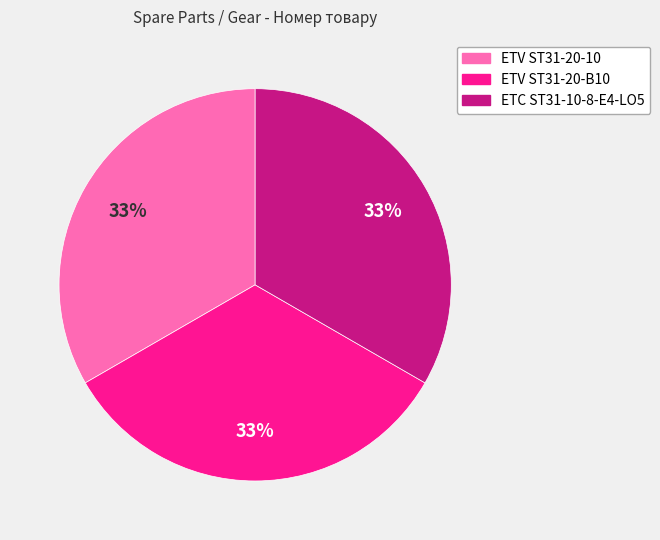

True or false: ETV ST31-20-B10 accounts for 33% of the total.

True